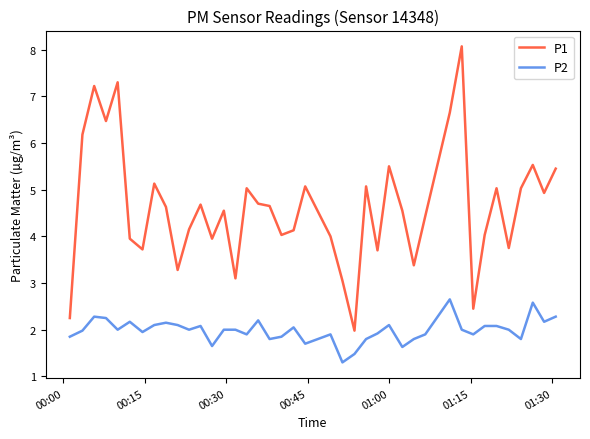

Which series has the largest total across all categories?

P1